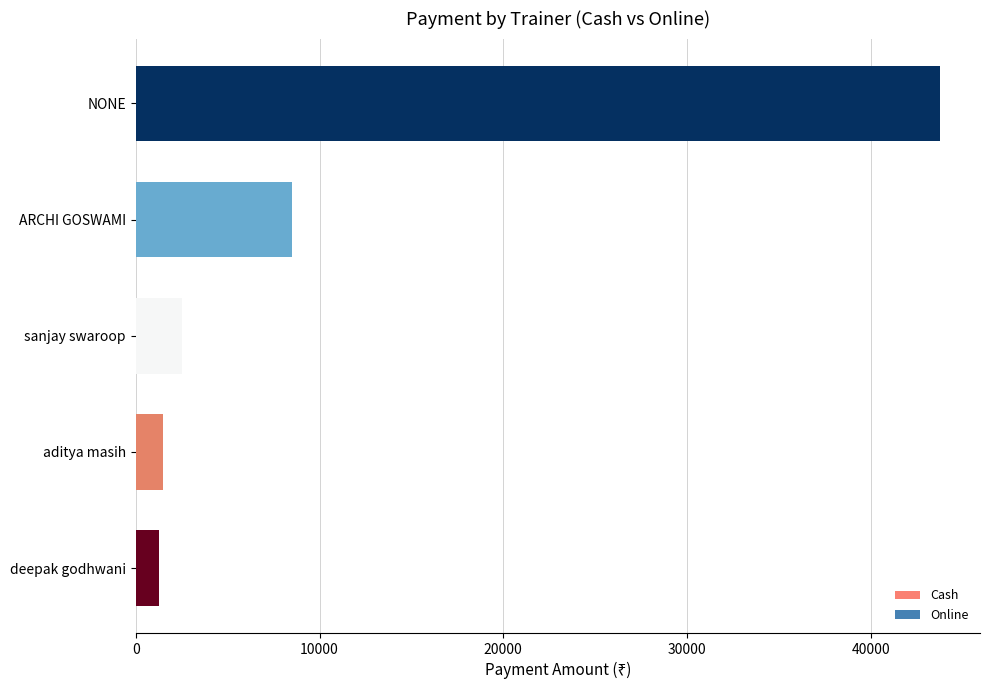

What is the average value?

11500